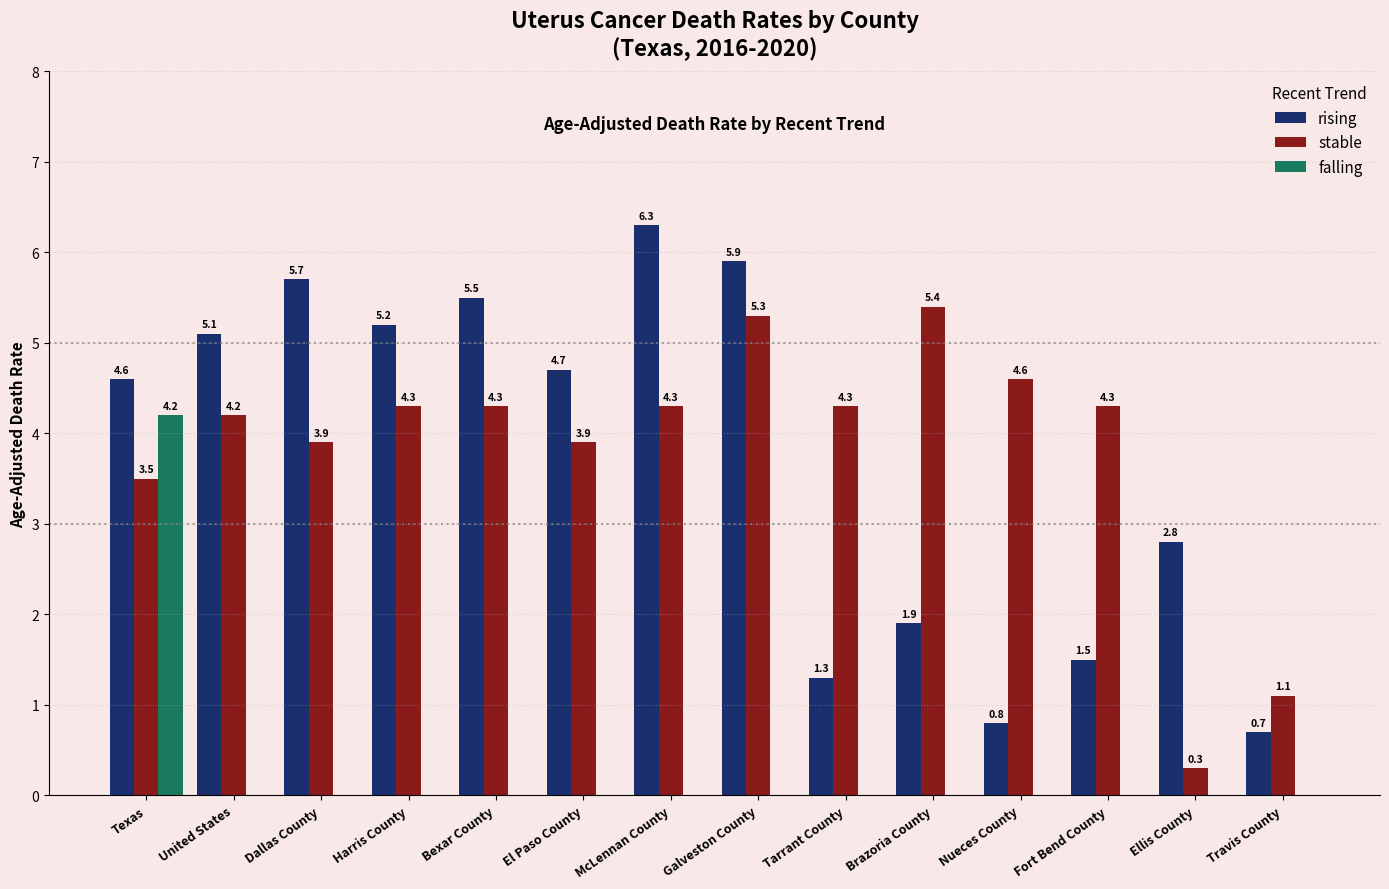

True or false: rising has a value of 10.4 at Galveston County.

False